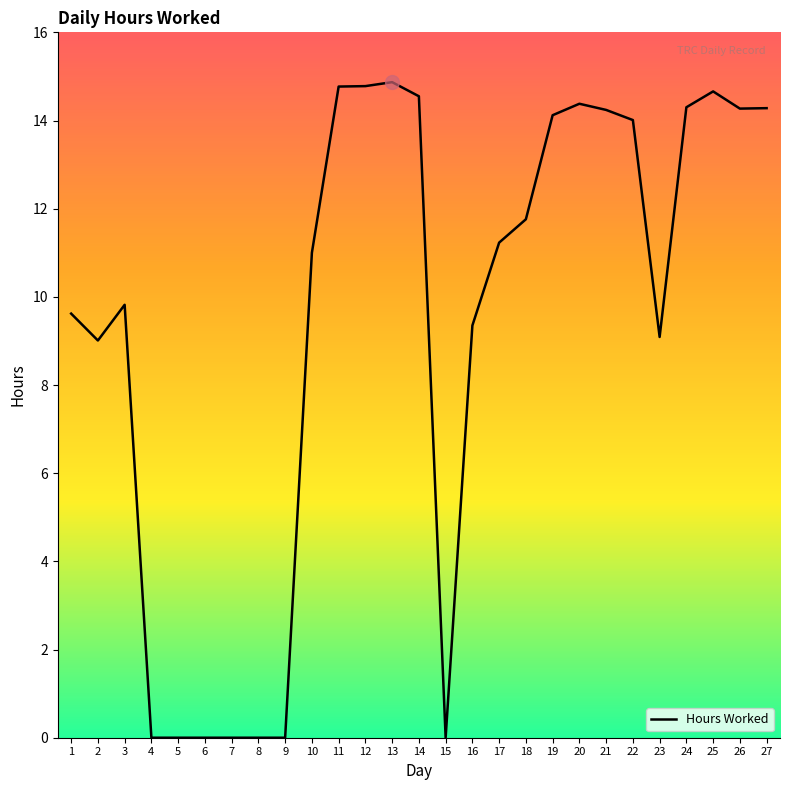

True or false: the data shows 0.0 at 5.

True